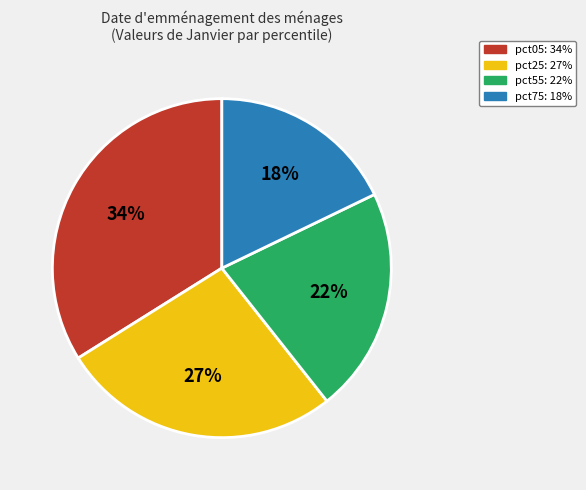

To the nearest percent, what is the average slice percentage?

25%